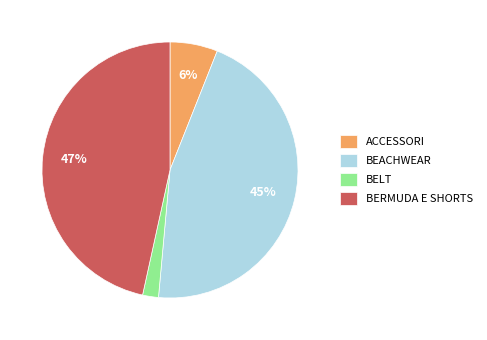

Which has a higher value, BEACHWEAR or BELT?

BEACHWEAR